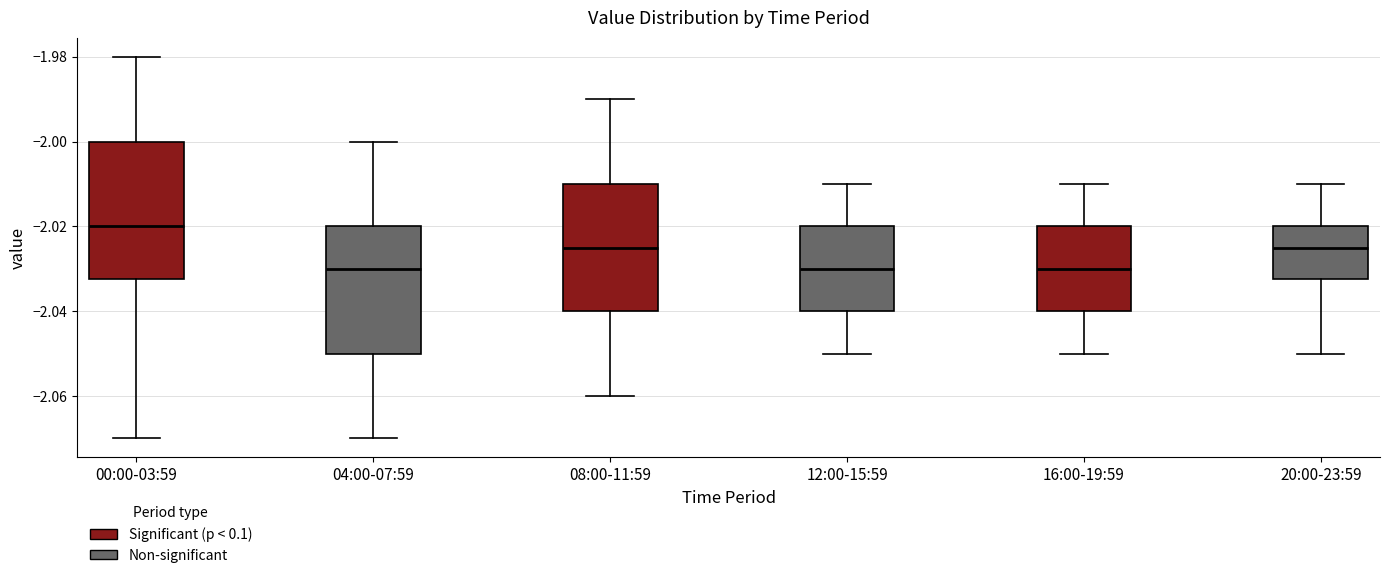

Reading left to right, transcribe this box plot: for each box, give where its median line is, the range the box spans, and where its two whiskers end, as read against the y-axis. The values are not printed on the chart, so give them approximately, as read against the axis.

00:00-03:59: median -2.020, box -2.032 to -2.000, whiskers -2.070 to -1.980
04:00-07:59: median -2.030, box -2.050 to -2.020, whiskers -2.070 to -2.000
08:00-11:59: median -2.024, box -2.040 to -2.010, whiskers -2.060 to -1.990
12:00-15:59: median -2.030, box -2.040 to -2.020, whiskers -2.050 to -2.010
16:00-19:59: median -2.030, box -2.040 to -2.020, whiskers -2.050 to -2.010
20:00-23:59: median -2.024, box -2.032 to -2.020, whiskers -2.050 to -2.010